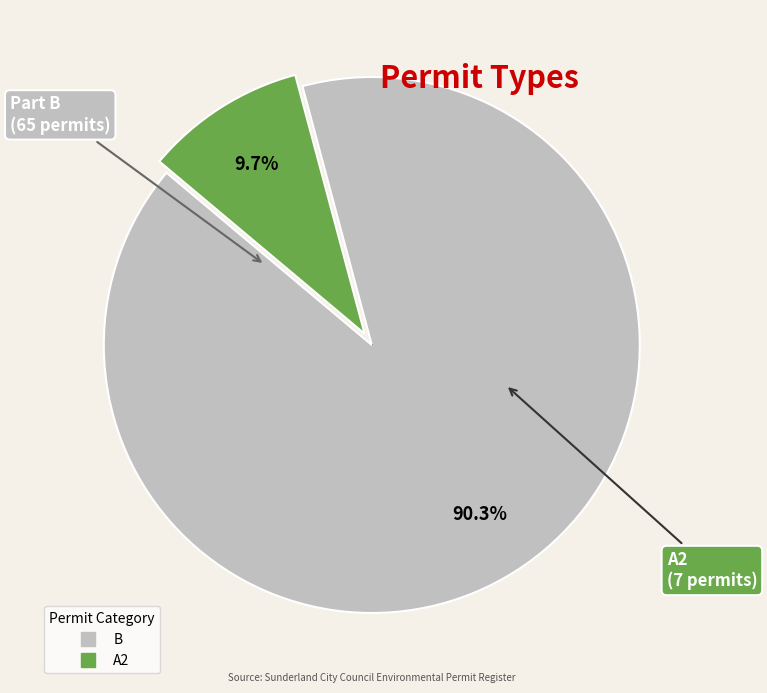

Rank the categories by value from highest to lowest.

B, A2